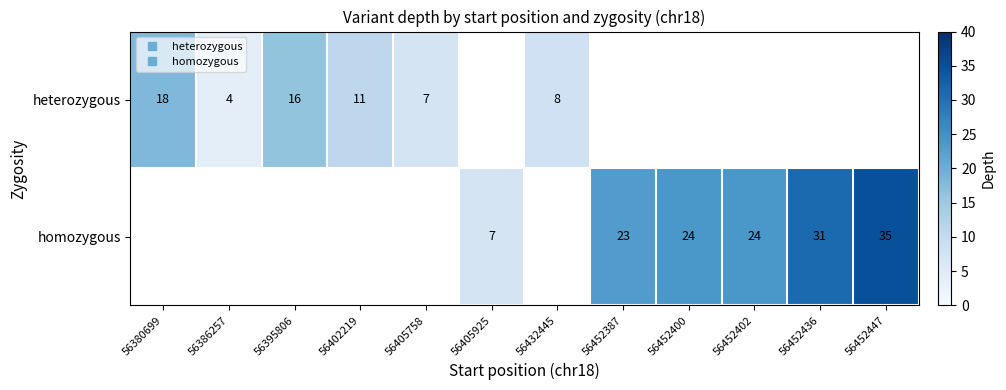

What is the approximate value of heterozygous at 56432445?

8.0